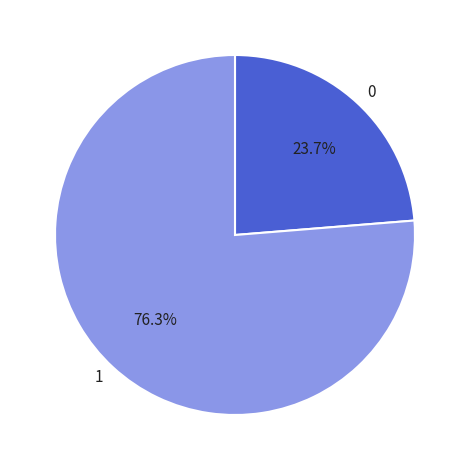

Does any single category account for the majority?

Yes